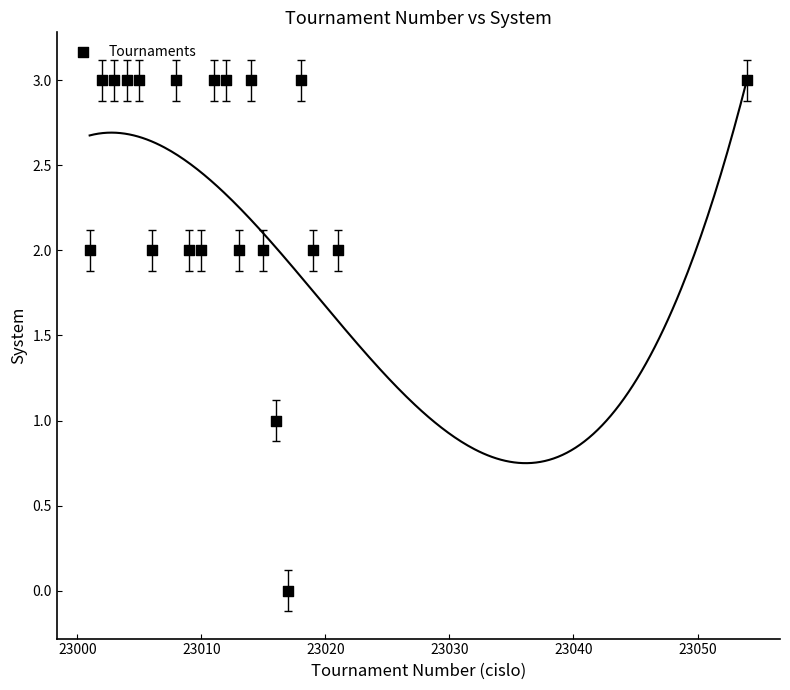

What is the range of X values (max minus min)?

53